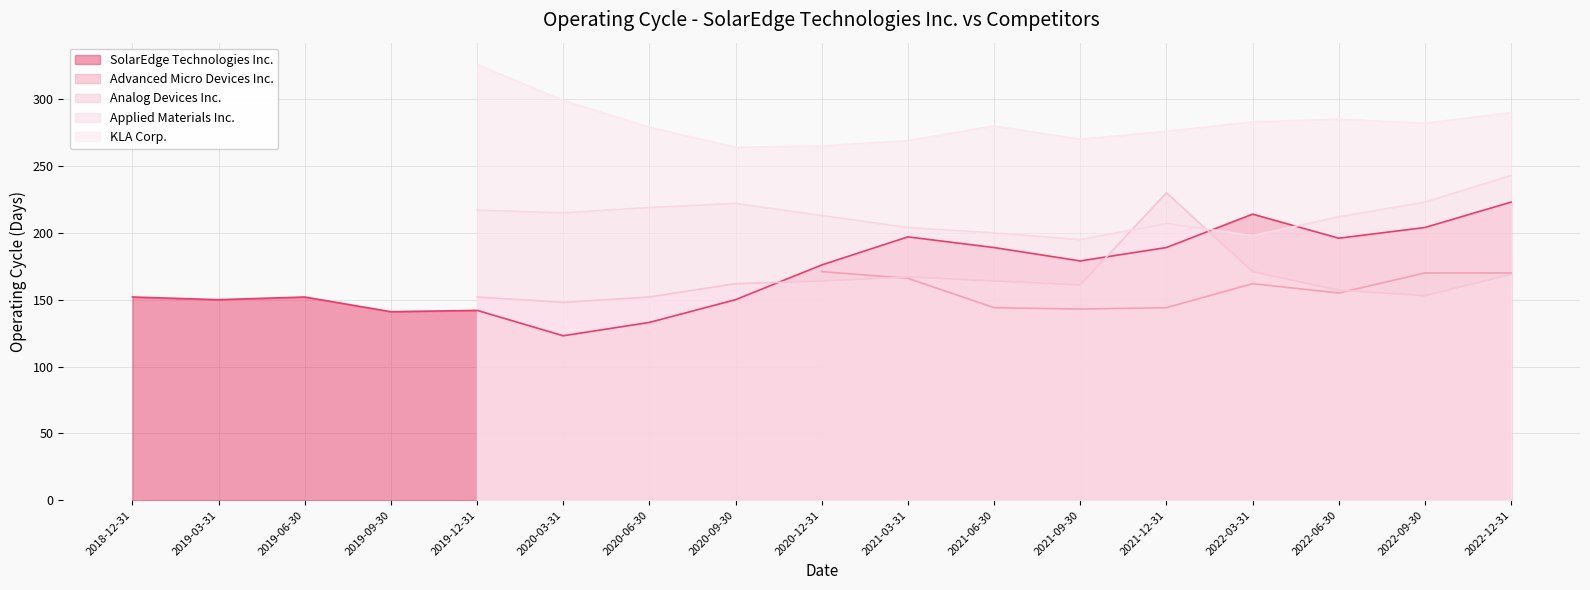

What is the sum of all Applied Materials Inc. values?

2768